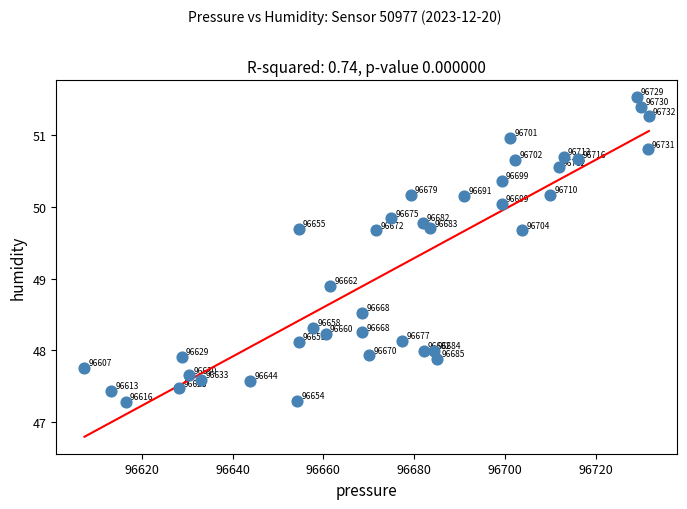

What Y value in the scatter plot is closest to 49?

48.9